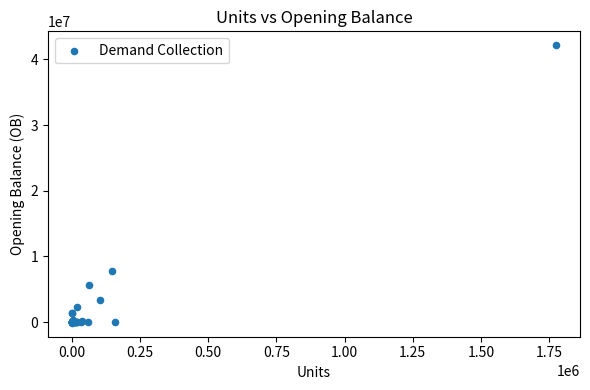

What Y value in the scatter plot is closest to 21019648?

7750852.5